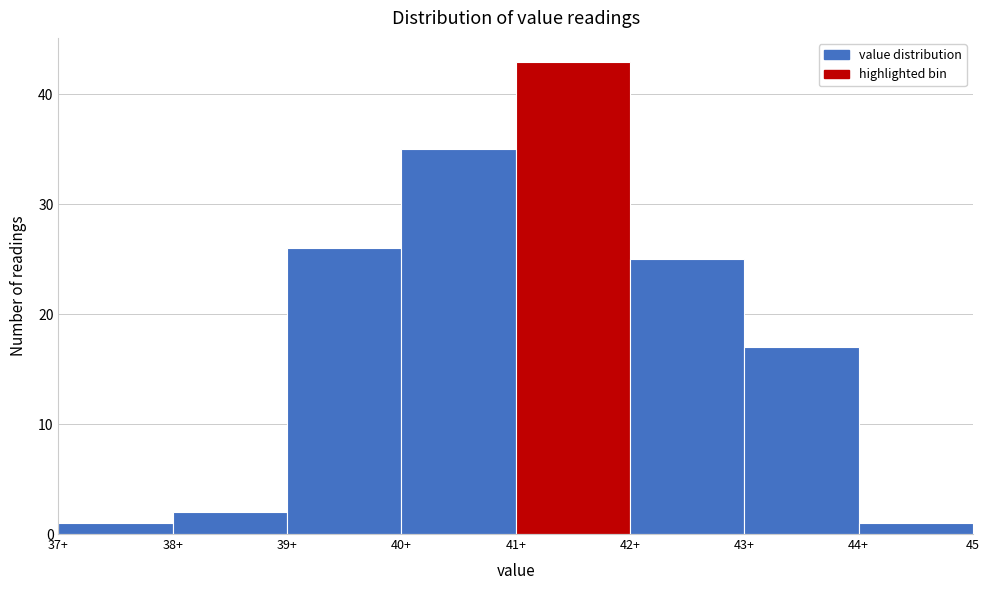

Reading left to right, transcribe all the data shown in this chart.

37+=1	38+=2	39+=26	40+=35	41+=43	42+=25	43+=17	44+=1